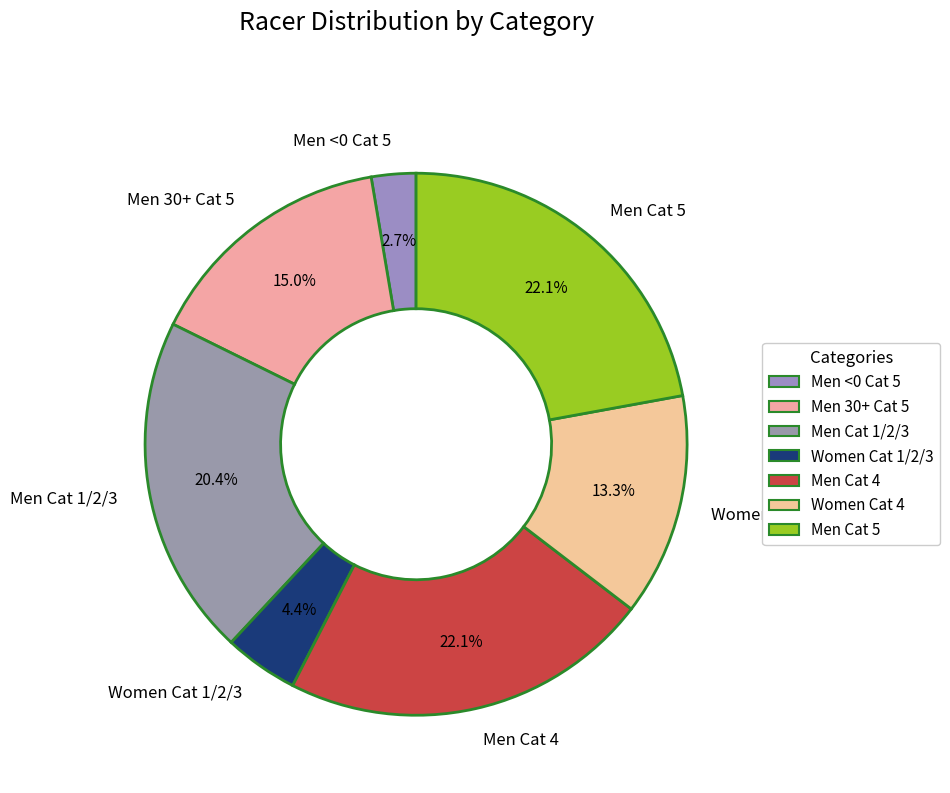

Do Women Cat 4 and Men Cat 1/2/3 together represent more than half of the pie?

No